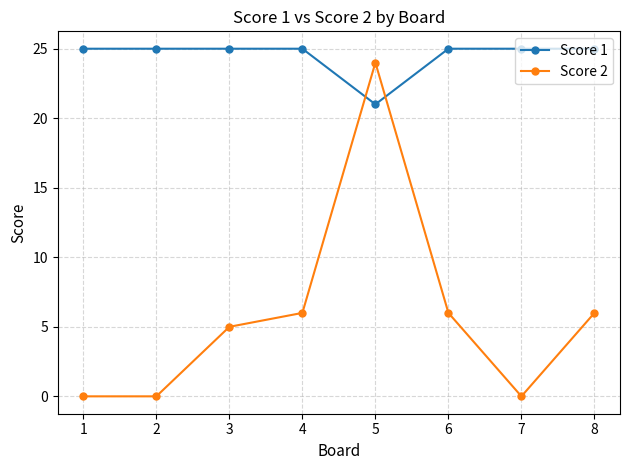

What is the greatest value displayed?

25